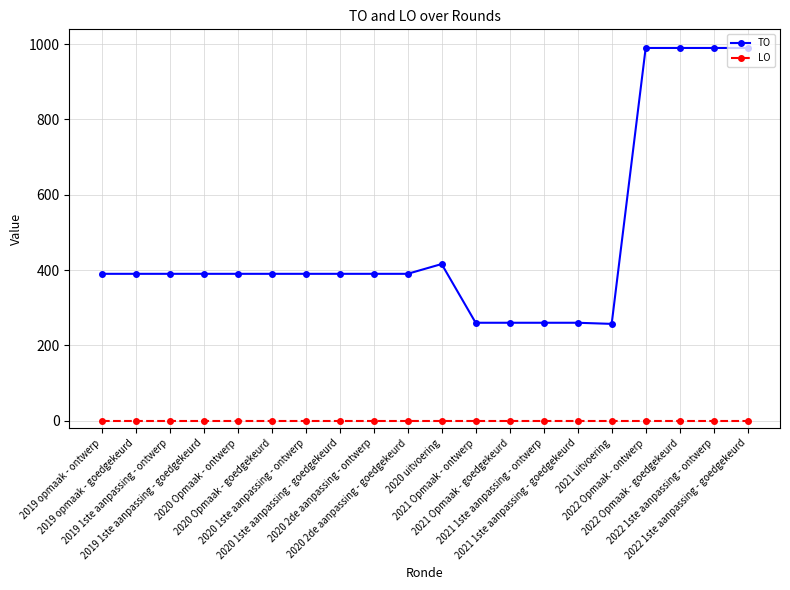

What is the minimum value for TO?

257